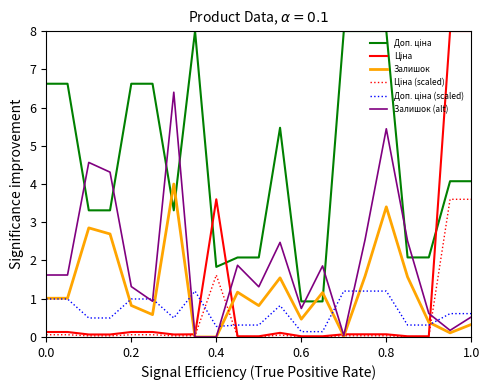

How many lines are shown in the chart?

6